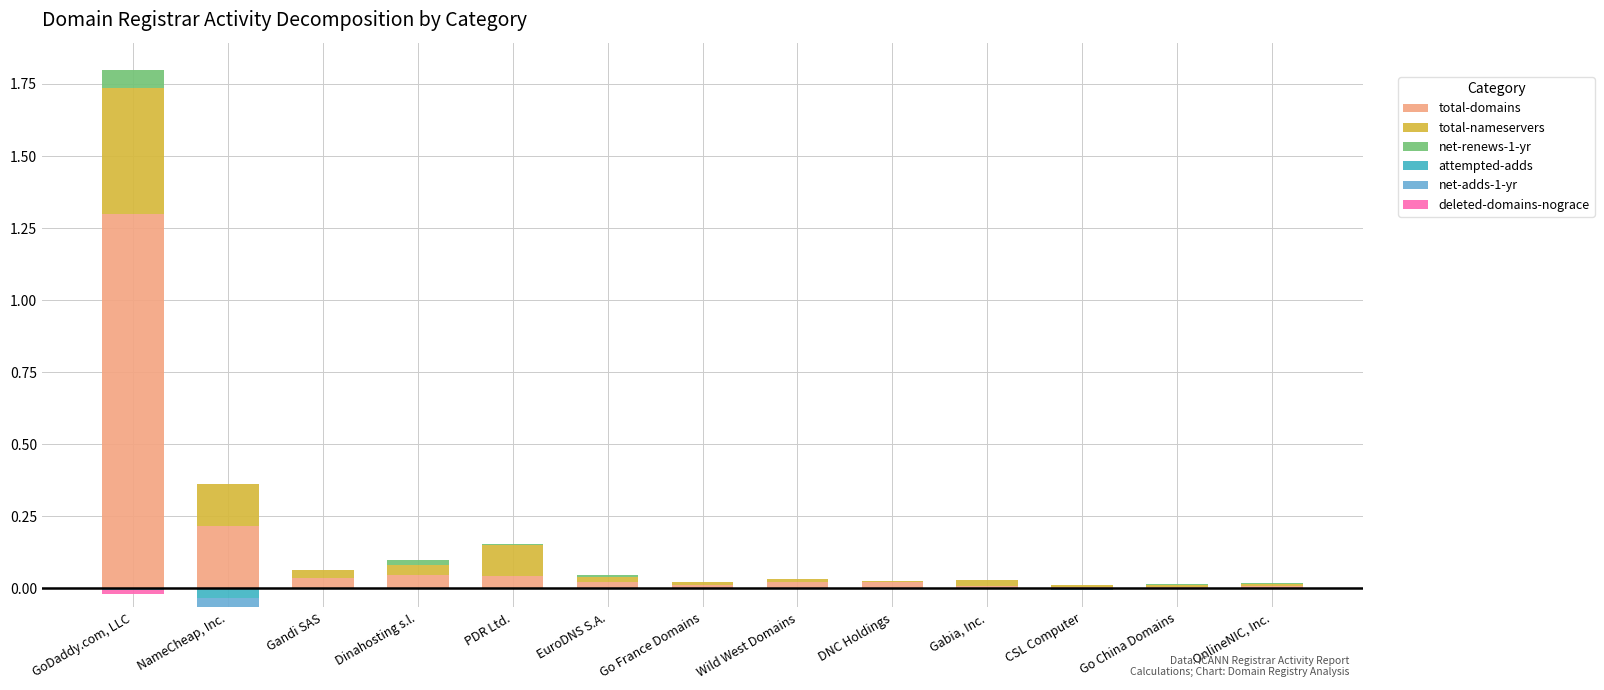

Reading right to left, extract all data points from this chart.

total-domains: OnlineNIC, Inc.=0.0	Go China Domains=0.0	CSL Computer=0.0	Gabia, Inc.=0.0	DNC Holdings=0.0	Wild West Domains=0.0	Go France Domains=0.0	EuroDNS S.A.=0.0	PDR Ltd.=0.0	Dinahosting s.l.=0.0	Gandi SAS=0.0	NameCheap, Inc.=0.2	GoDaddy.com, LLC=1.3
total-nameservers: OnlineNIC, Inc.=0.0	Go China Domains=0.0	CSL Computer=0.0	Gabia, Inc.=0.0	DNC Holdings=0.0	Wild West Domains=0.0	Go France Domains=0.0	EuroDNS S.A.=0.0	PDR Ltd.=0.1	Dinahosting s.l.=0.0	Gandi SAS=0.0	NameCheap, Inc.=0.1	GoDaddy.com, LLC=0.4
net-renews-1-yr: OnlineNIC, Inc.=0.0	Go China Domains=0.0	CSL Computer=0.0	Gabia, Inc.=0.0	DNC Holdings=0.0	Wild West Domains=0.0	Go France Domains=0.0	EuroDNS S.A.=0.0	PDR Ltd.=0.0	Dinahosting s.l.=0.0	Gandi SAS=0.0	NameCheap, Inc.=0.0	GoDaddy.com, LLC=0.1
attempted-adds: OnlineNIC, Inc.=0.0	Go China Domains=0.0	CSL Computer=-0.0	Gabia, Inc.=0.0	DNC Holdings=0.0	Wild West Domains=0.0	Go France Domains=0.0	EuroDNS S.A.=0.0	PDR Ltd.=0.0	Dinahosting s.l.=0.0	Gandi SAS=0.0	NameCheap, Inc.=-0.0	GoDaddy.com, LLC=-0.0
net-adds-1-yr: OnlineNIC, Inc.=0.0	Go China Domains=0.0	CSL Computer=-0.0	Gabia, Inc.=0.0	DNC Holdings=0.0	Wild West Domains=0.0	Go France Domains=0.0	EuroDNS S.A.=0.0	PDR Ltd.=0.0	Dinahosting s.l.=0.0	Gandi SAS=0.0	NameCheap, Inc.=-0.0	GoDaddy.com, LLC=-0.0
deleted-domains-nograce: OnlineNIC, Inc.=0.0	Go China Domains=0.0	CSL Computer=0.0	Gabia, Inc.=0.0	DNC Holdings=0.0	Wild West Domains=0.0	Go France Domains=0.0	EuroDNS S.A.=0.0	PDR Ltd.=0.0	Dinahosting s.l.=0.0	Gandi SAS=0.0	NameCheap, Inc.=0.0	GoDaddy.com, LLC=-0.0